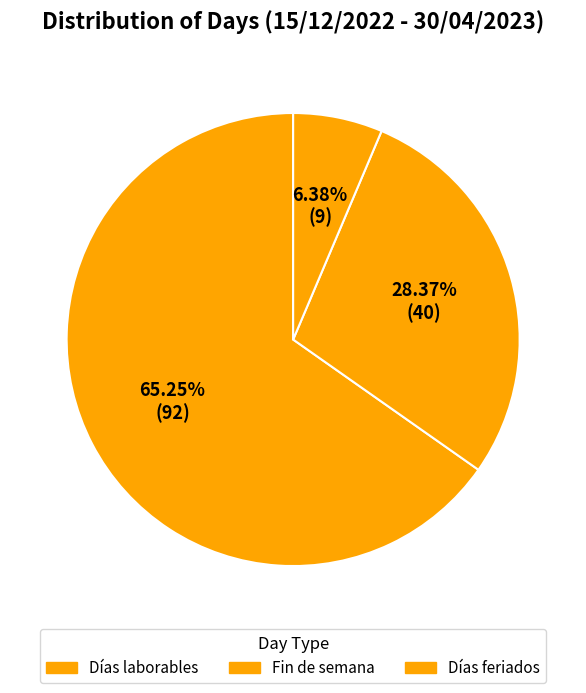

Which slice represents more than half of the pie?

Días laborables